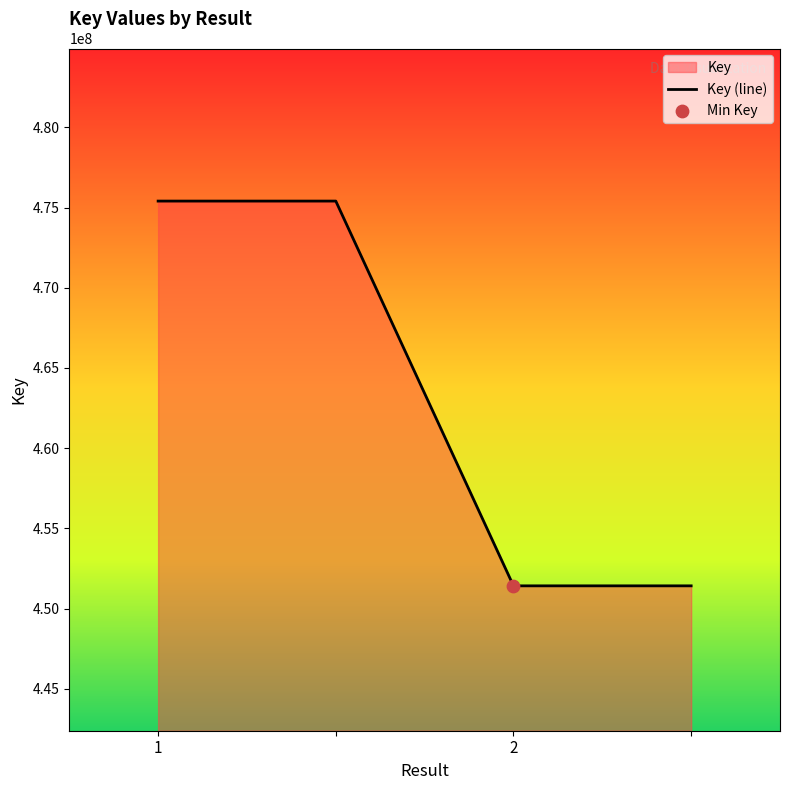

What is the change in value from 1 to 3?

-23977034